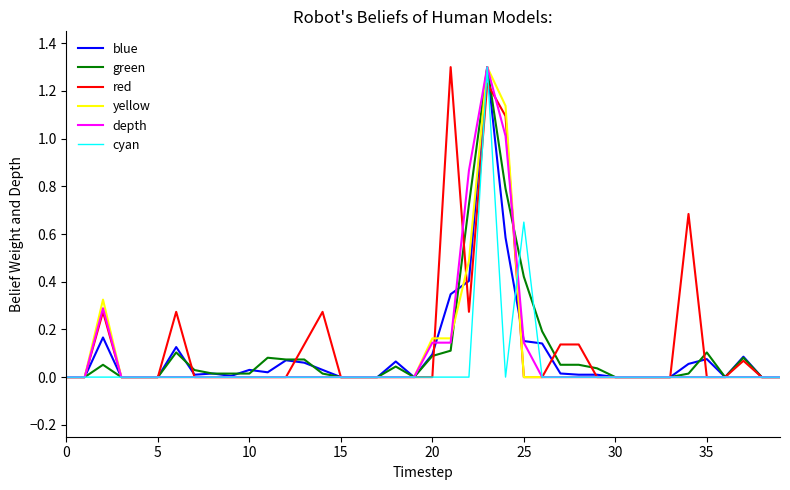

Does the chart display data point markers on the line(s)?

No